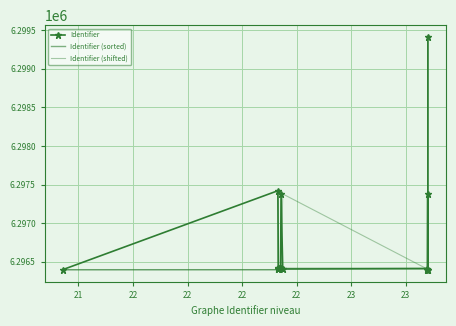

What are all the series names shown in the legend?

Identifier, Identifier (sorted), Identifier (shifted)